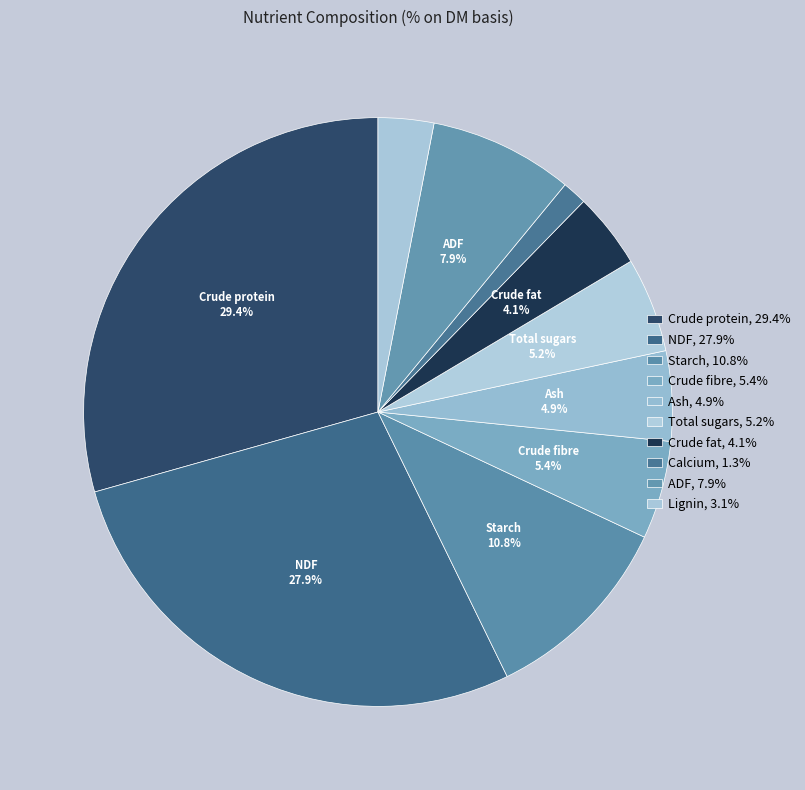

Approximately how many times larger is the value at ADF compared to Lignin?

2.6